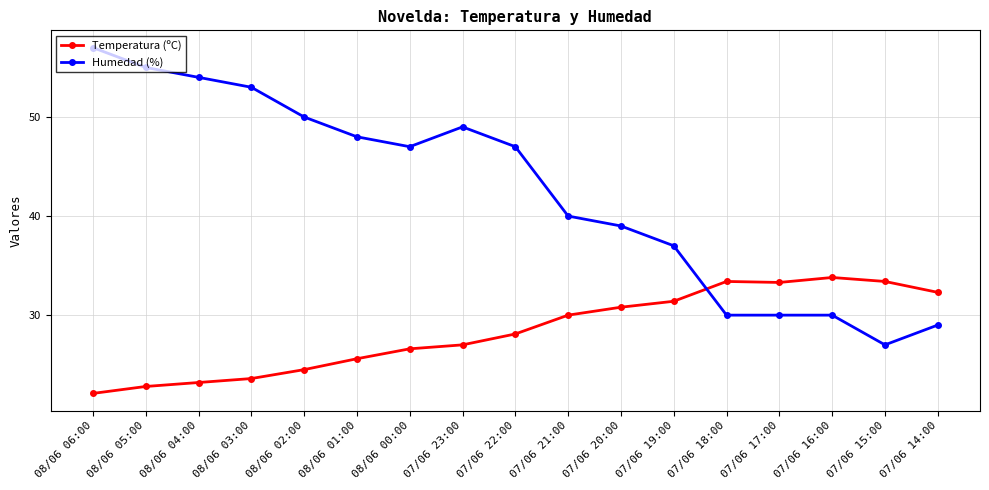

Where do Temperatura (ºC) and Humedad (%) first cross each other?

07/06 19:00 and 07/06 18:00